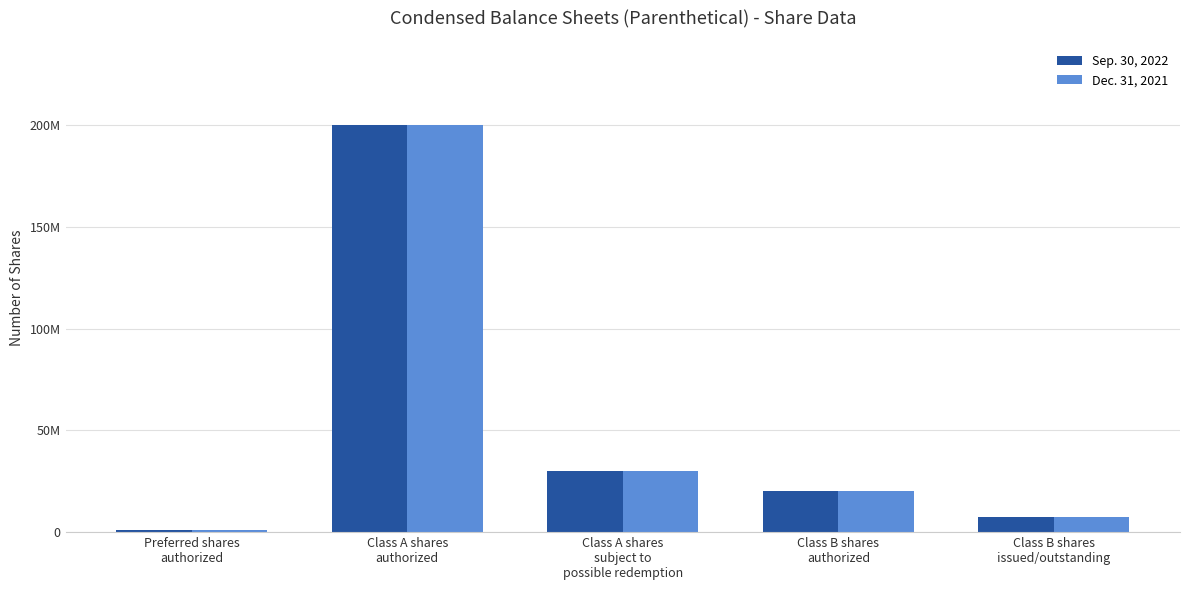

Reading right to left, list all the values displayed in this chart.

Sep. 30, 2022: Class B shares
issued/outstanding=7500000	Class B shares
authorized=20000000	Class A shares
subject to
possible redemption=30000000	Class A shares
authorized=200000000	Preferred shares
authorized=1000000
Dec. 31, 2021: Class B shares
issued/outstanding=7500000	Class B shares
authorized=20000000	Class A shares
subject to
possible redemption=30000000	Class A shares
authorized=200000000	Preferred shares
authorized=1000000